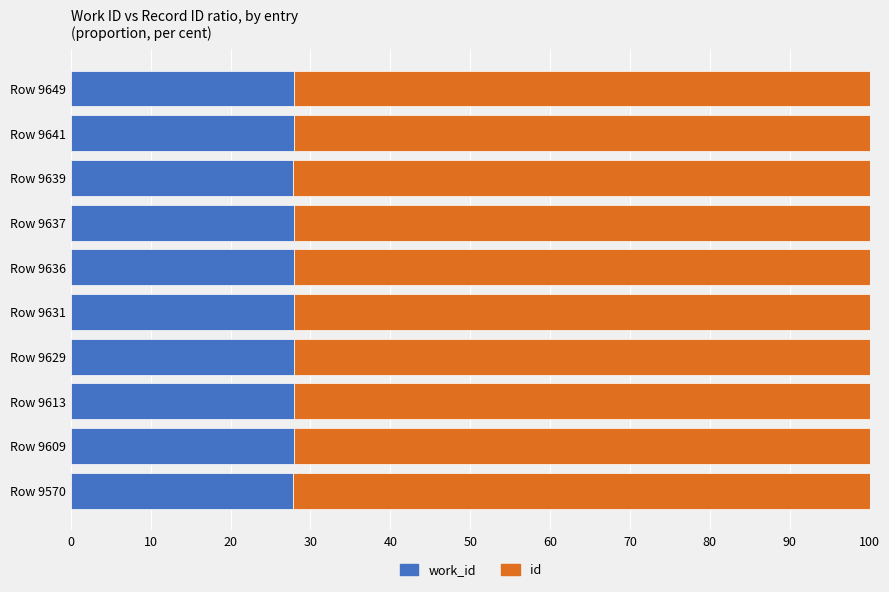

What is the total value across all series at Row 9631?

100.0